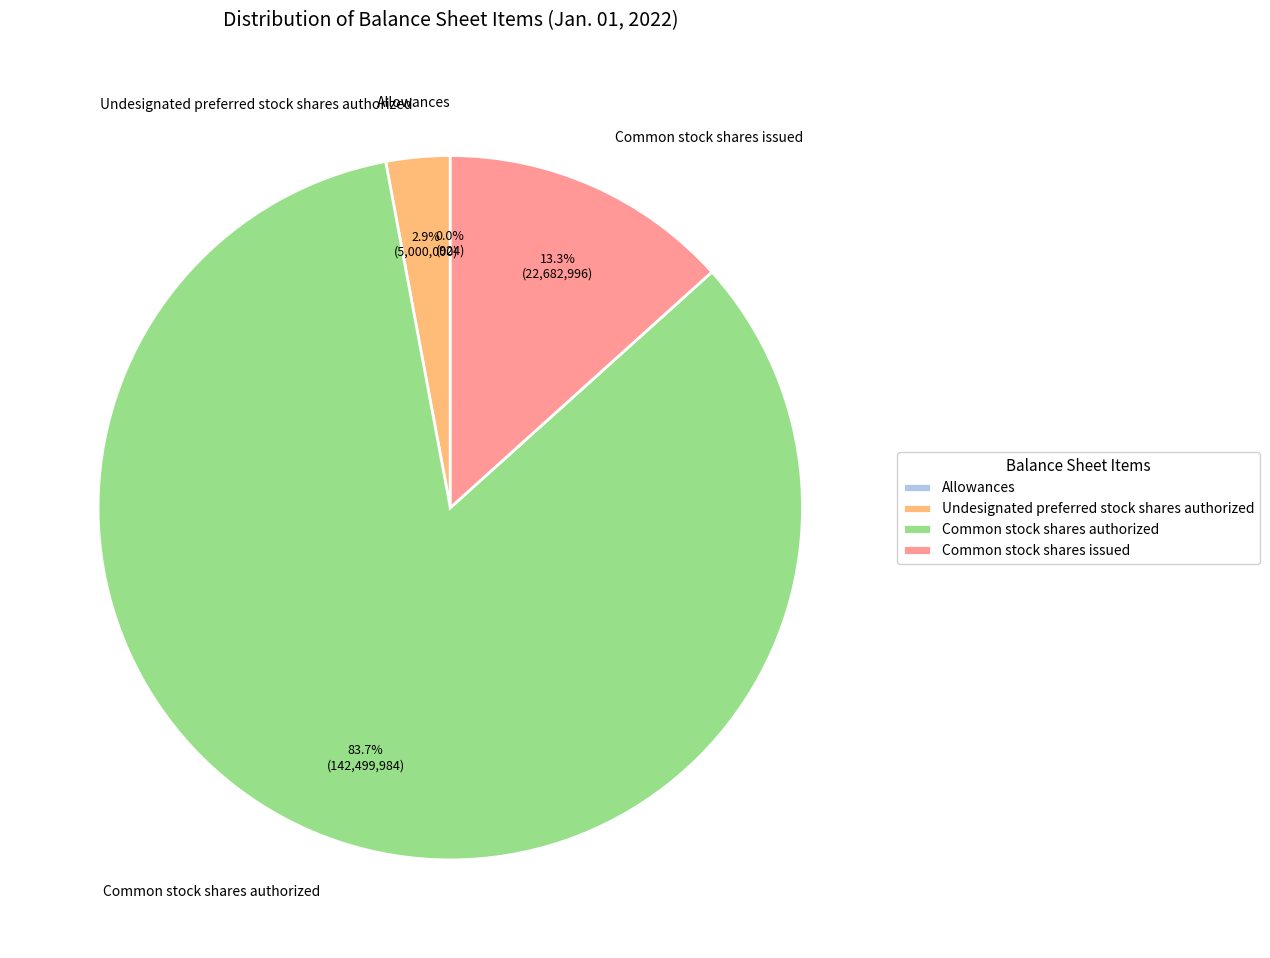

What is the largest slice in the pie chart?

Common stock shares authorized